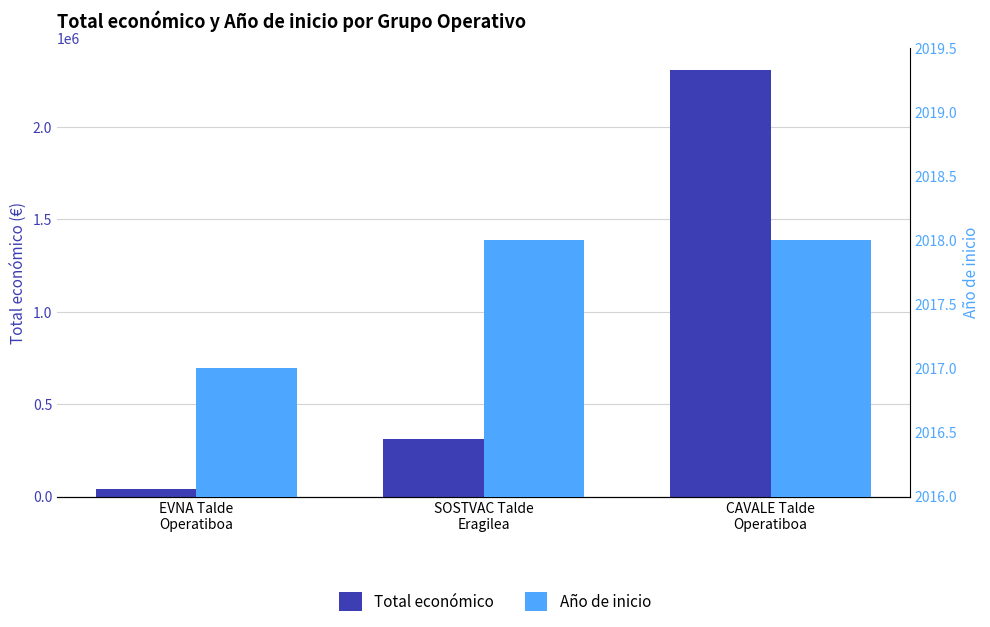

How many groups of bars are there?

3